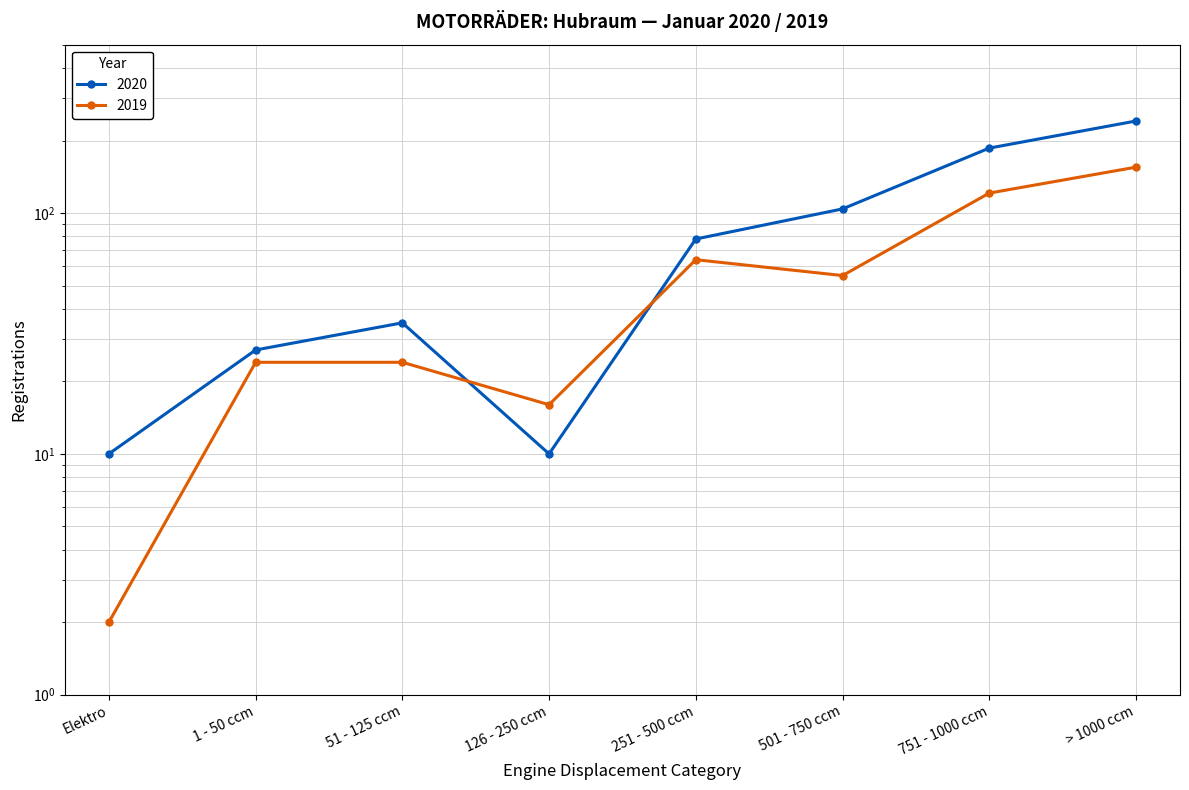

Rank the categories by 2019 value from highest to lowest.

> 1000 ccm, 751 - 1000 ccm, 251 - 500 ccm, 501 - 750 ccm, 1 - 50 ccm, 51 - 125 ccm, 126 - 250 ccm, Elektro